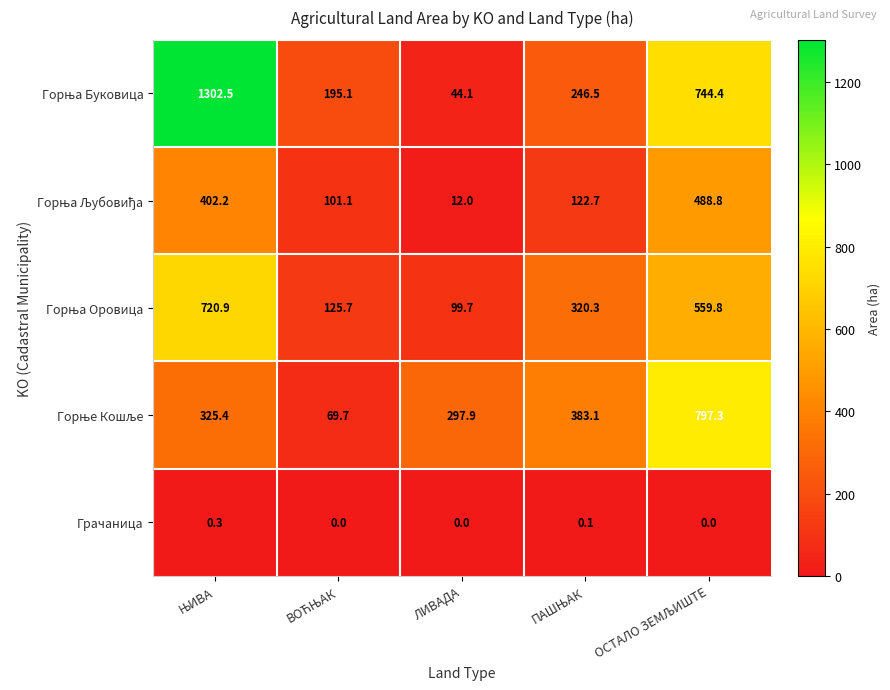

What is the spread (max minus min) of values at ЛИВАДА?

297.9